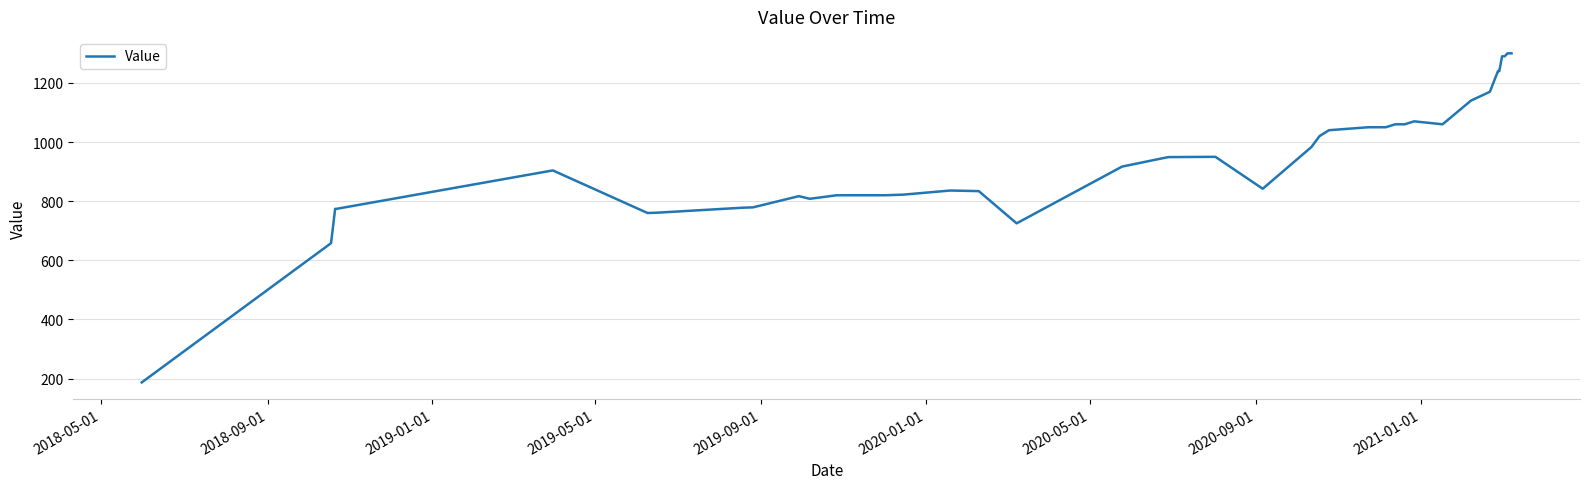

What is the smallest value displayed?

187